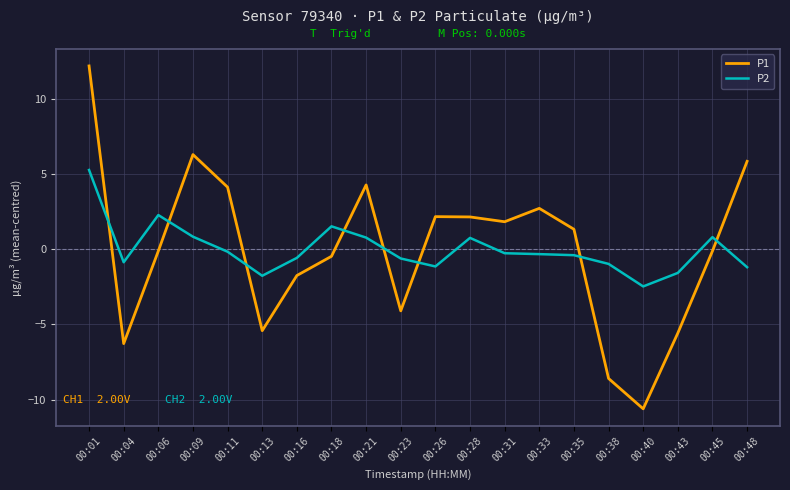

At which category is the sum across all series the highest?

00:01